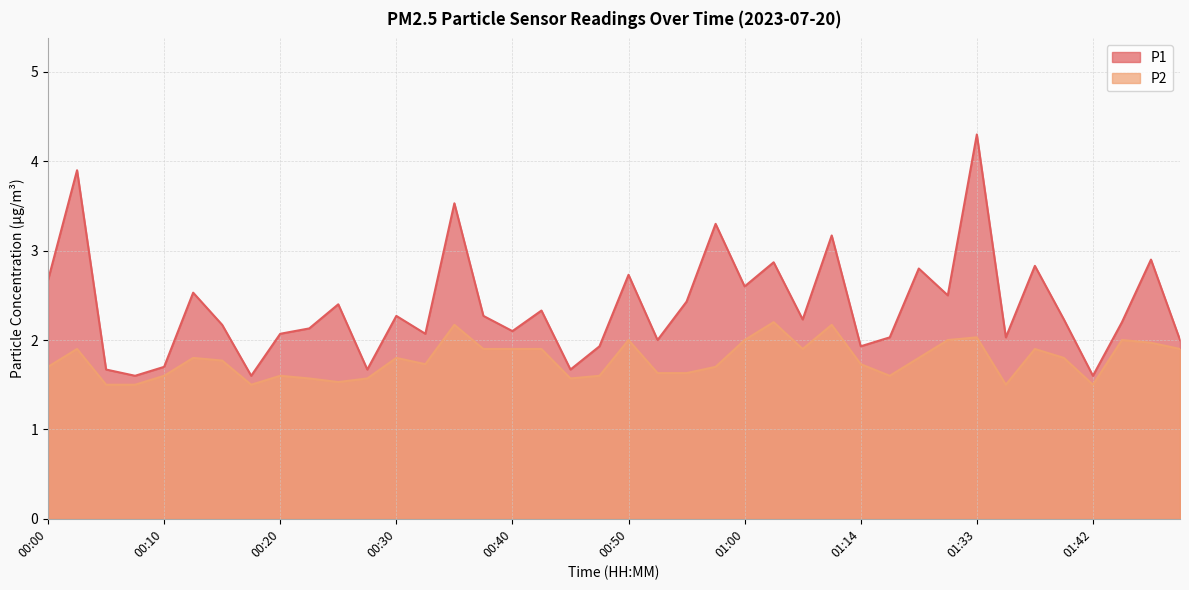

The value of P2 at 01:35 is 0.8. True or false?

False